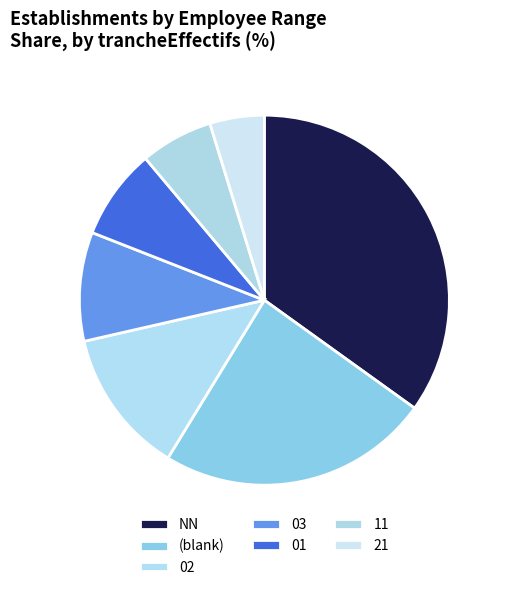

Which category has the smallest portion of the pie?

21